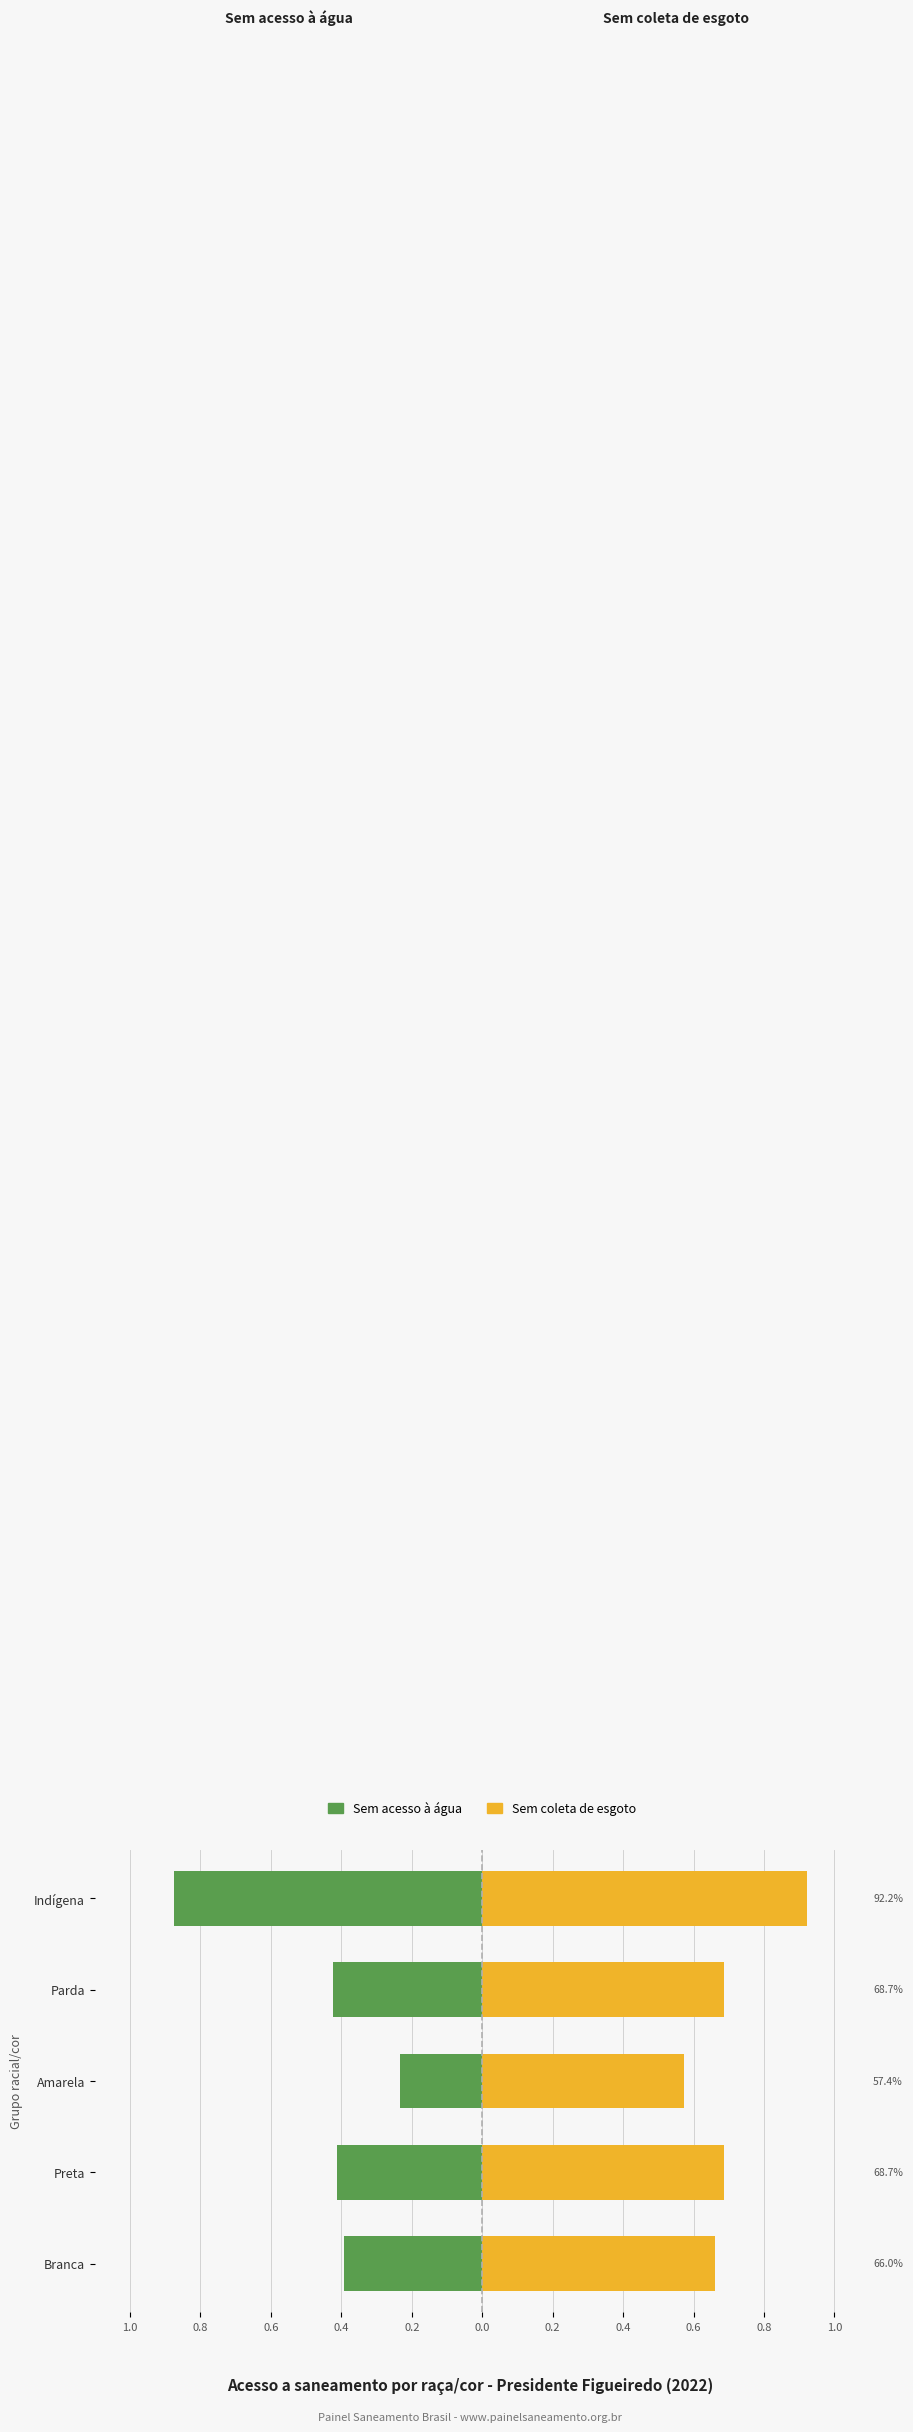

What is the greatest value displayed?

0.9